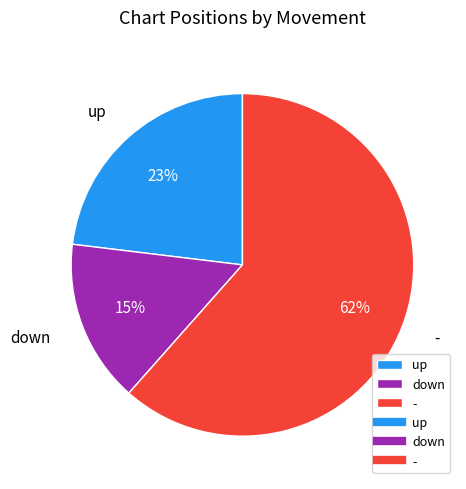

Which has a higher value, up or down?

up